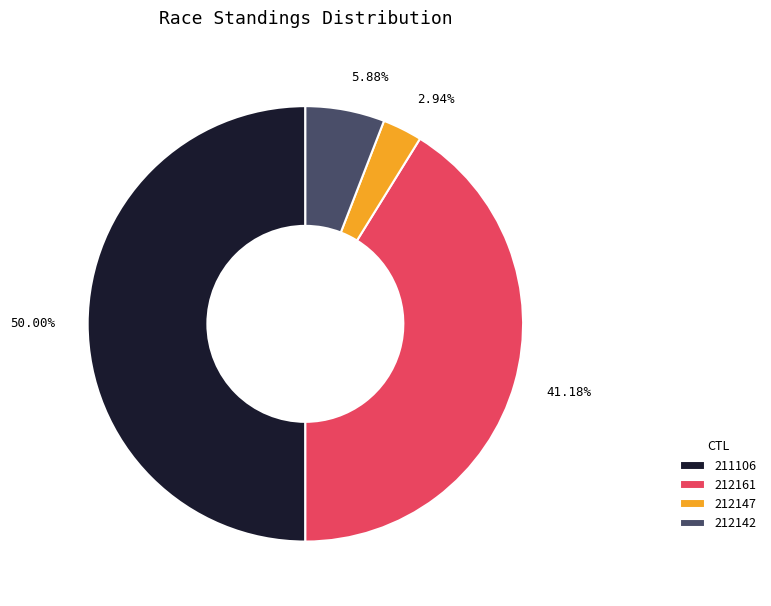

To the nearest percent, what portion does 212142 represent?

6%